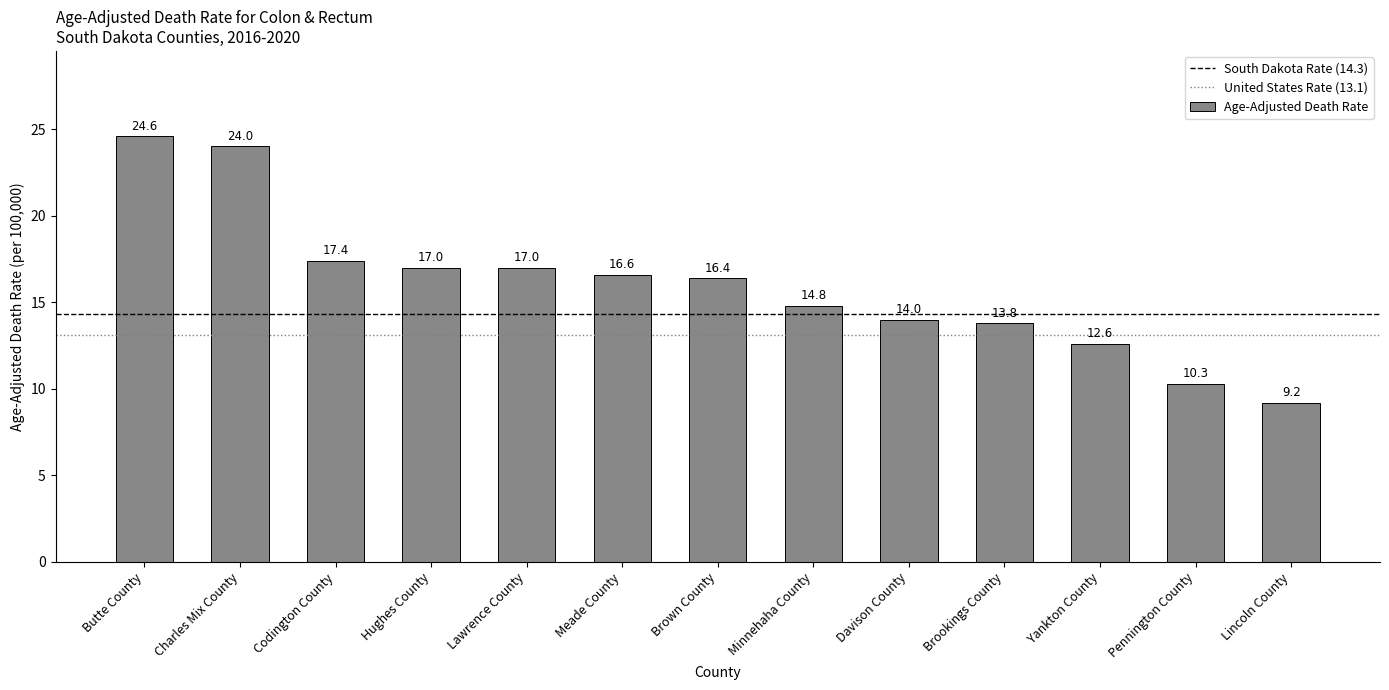

What is the minimum value shown in the chart?

9.2